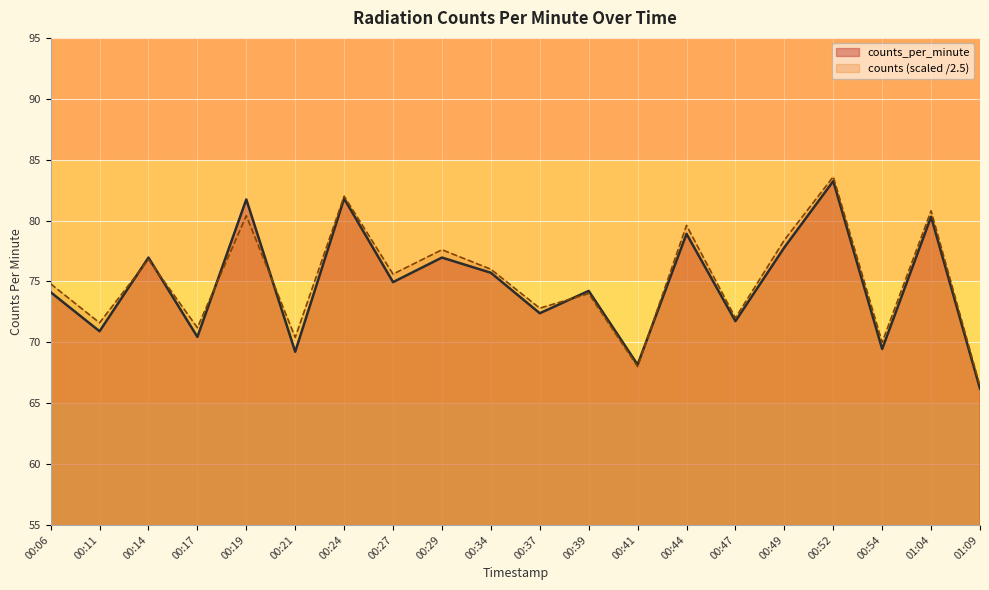

At which category does the data reach its first local peak?

00:14